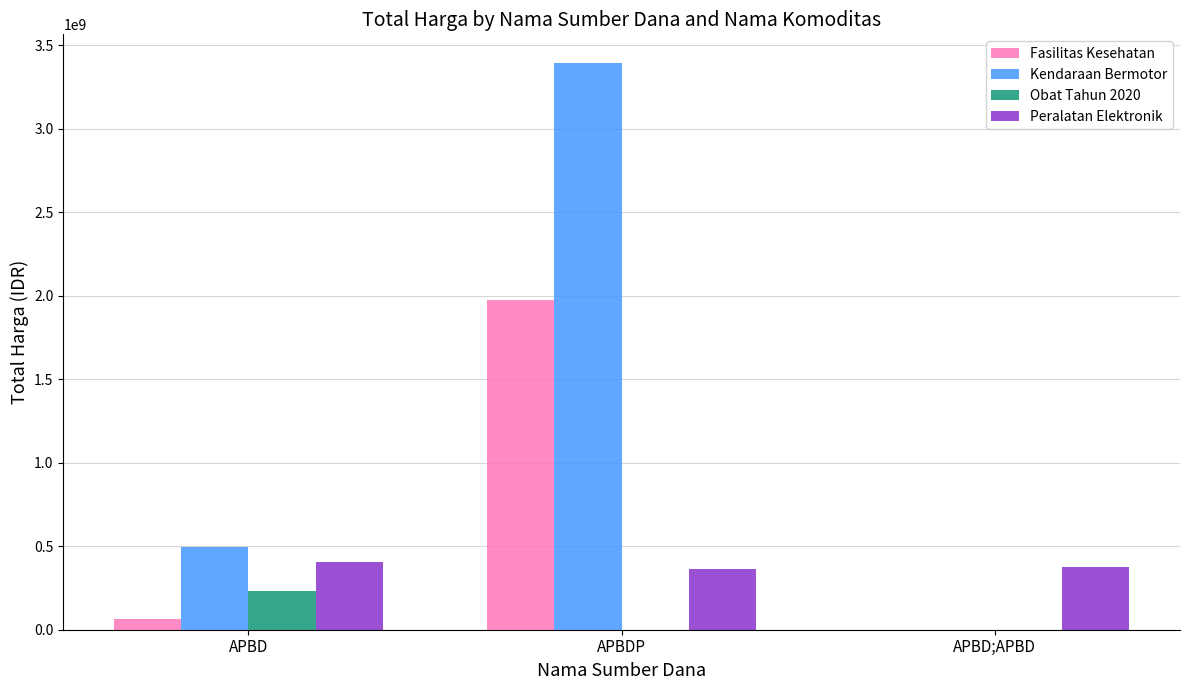

Does the chart contain stacked bars?

No